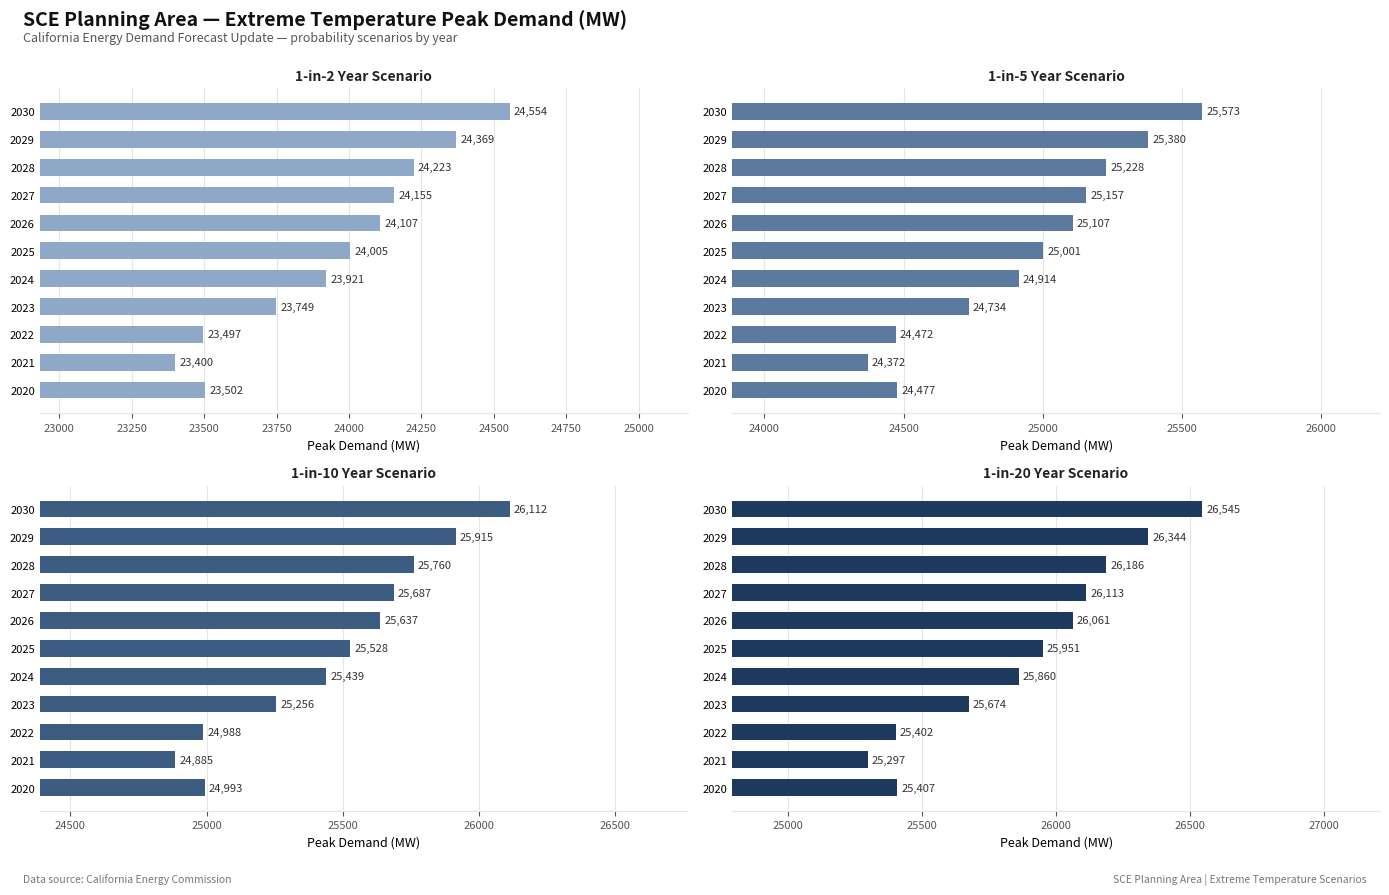

The 1_in_20 series shows 40314.1 at 2023. True or false?

False